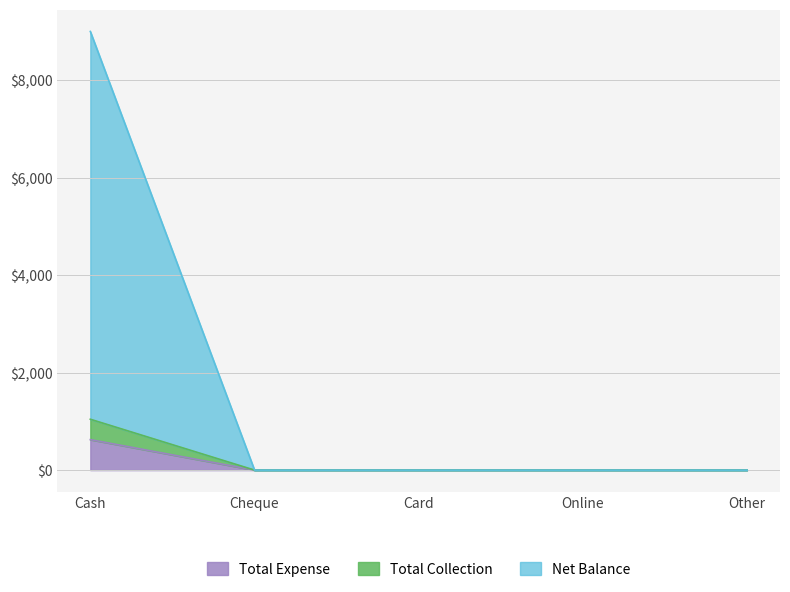

Which label corresponds to the smallest value in the chart?

Cheque